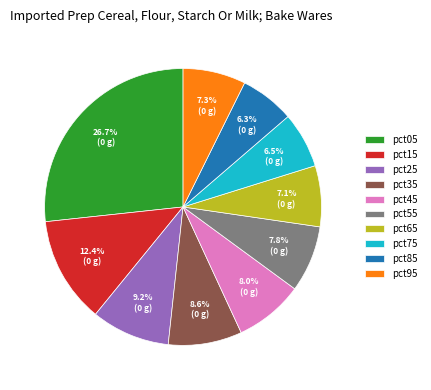

Which slice is the largest?

pct05